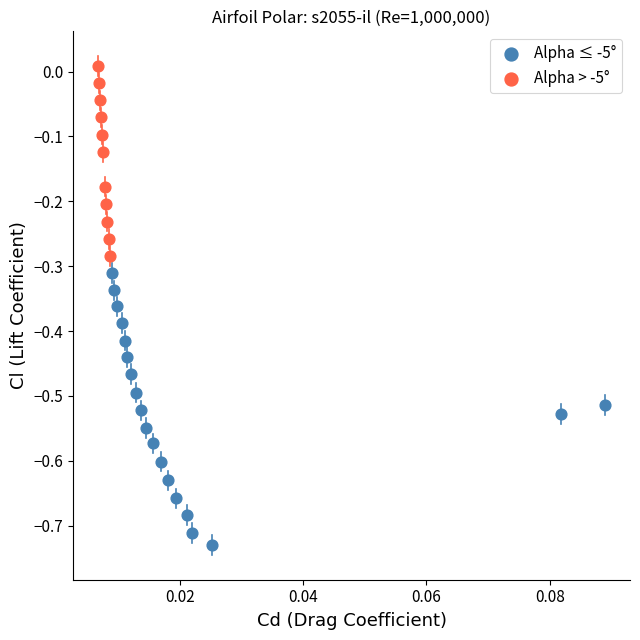

Which series has the largest Y range (max minus min)?

Alpha ≤ -5°